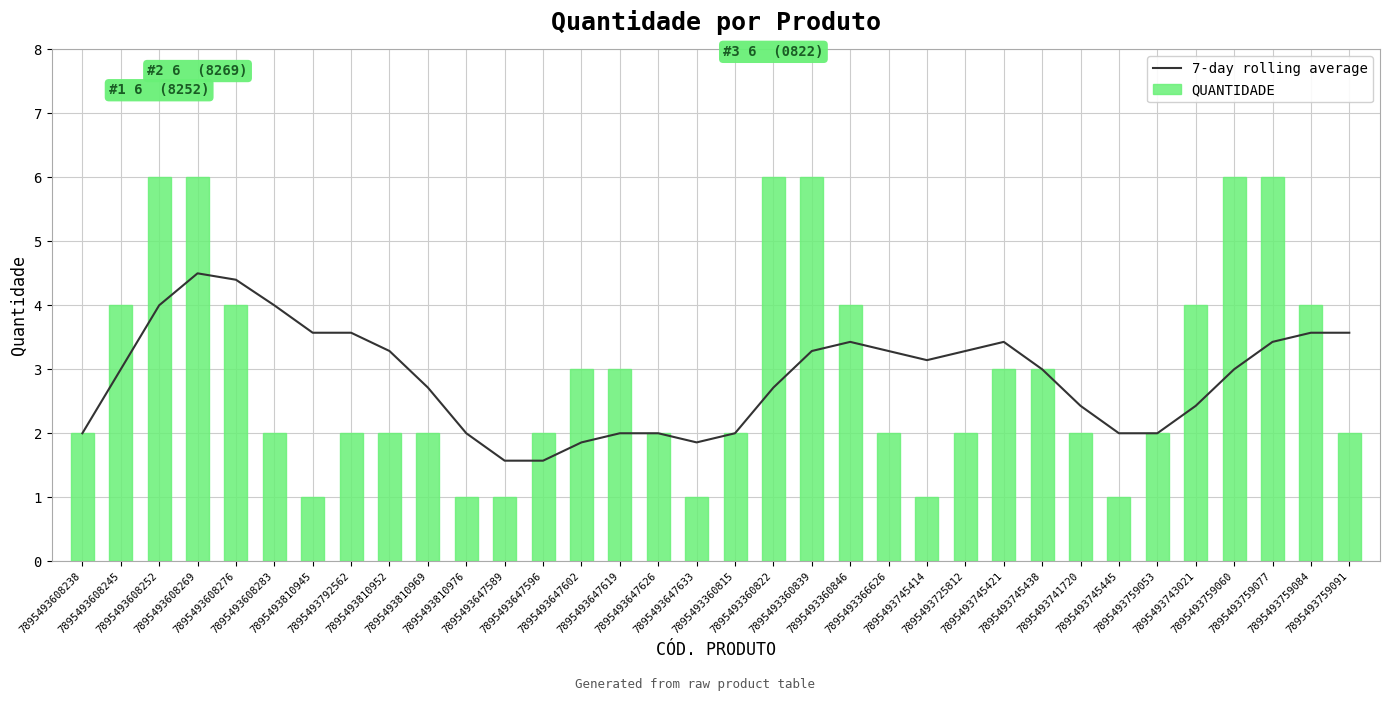

What are all the series names shown in the legend?

7-day rolling average, QUANTIDADE